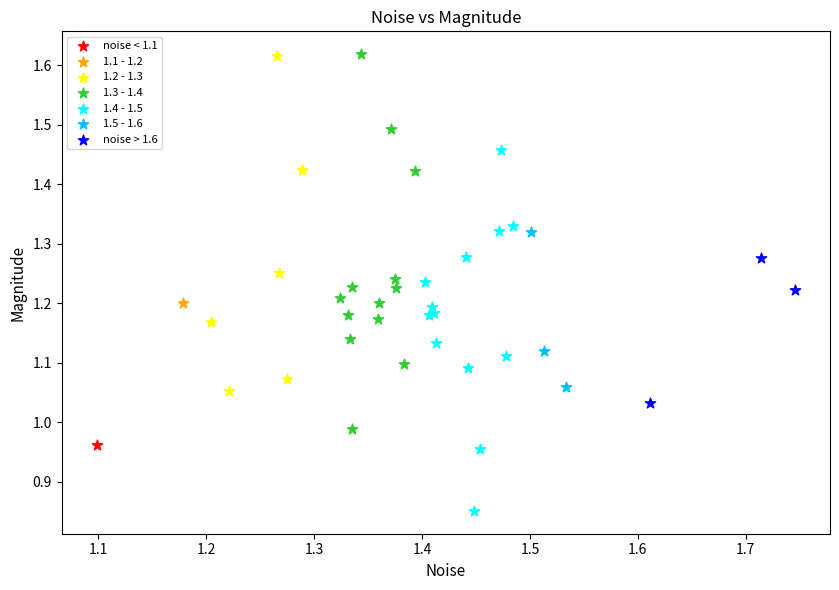

What are all the series names shown in the legend?

noise < 1.1, 1.1 - 1.2, 1.2 - 1.3, 1.3 - 1.4, 1.4 - 1.5, 1.5 - 1.6, noise > 1.6